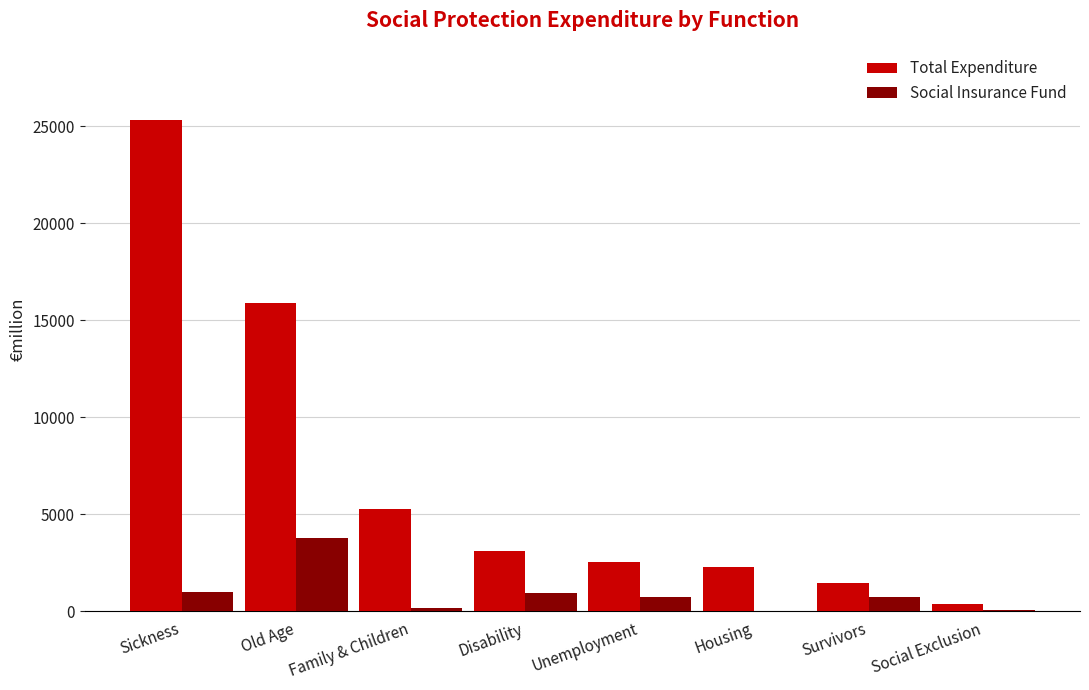

At which label does Social Insurance Fund reach its peak?

Old Age